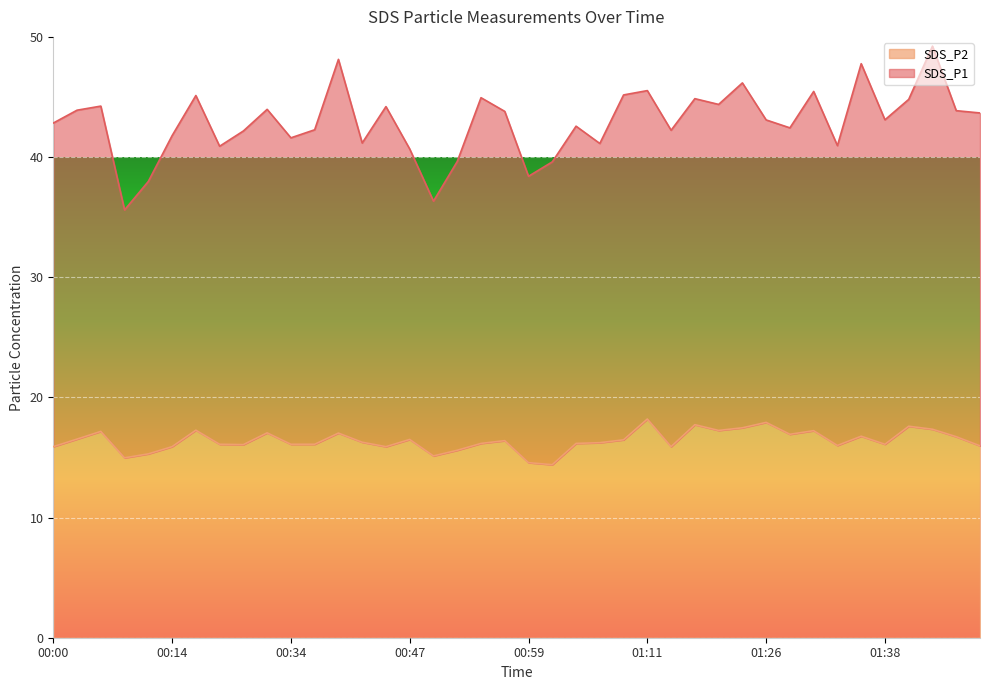

Which label corresponds to the largest value in the chart?

01:11